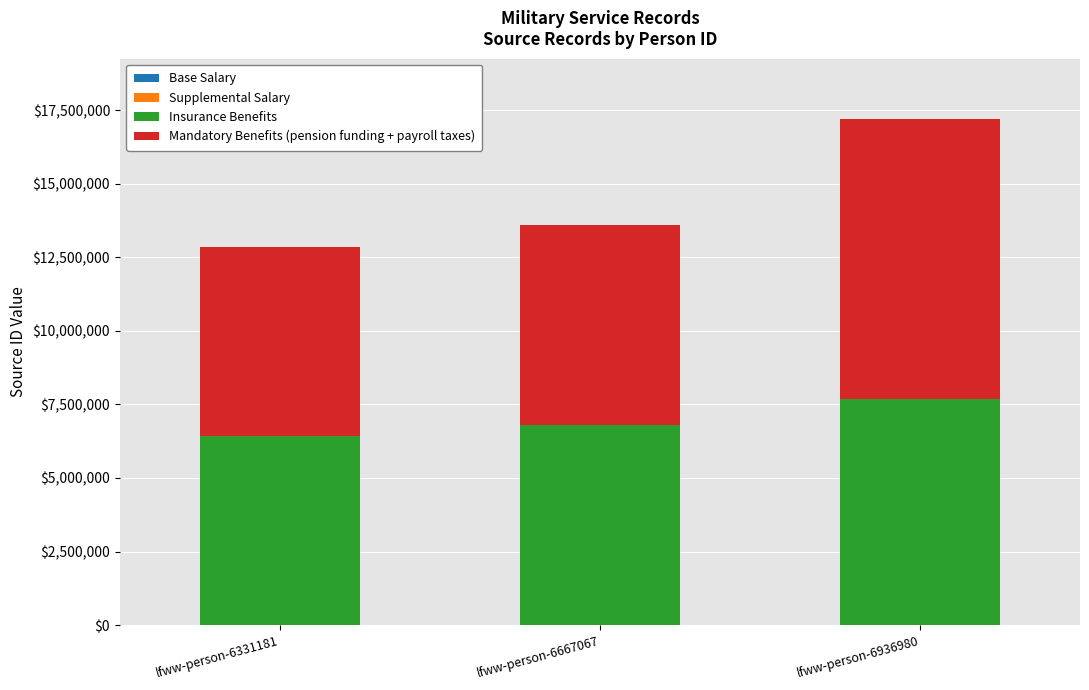

At which category is the sum across all series the highest?

lfww-person-6936980